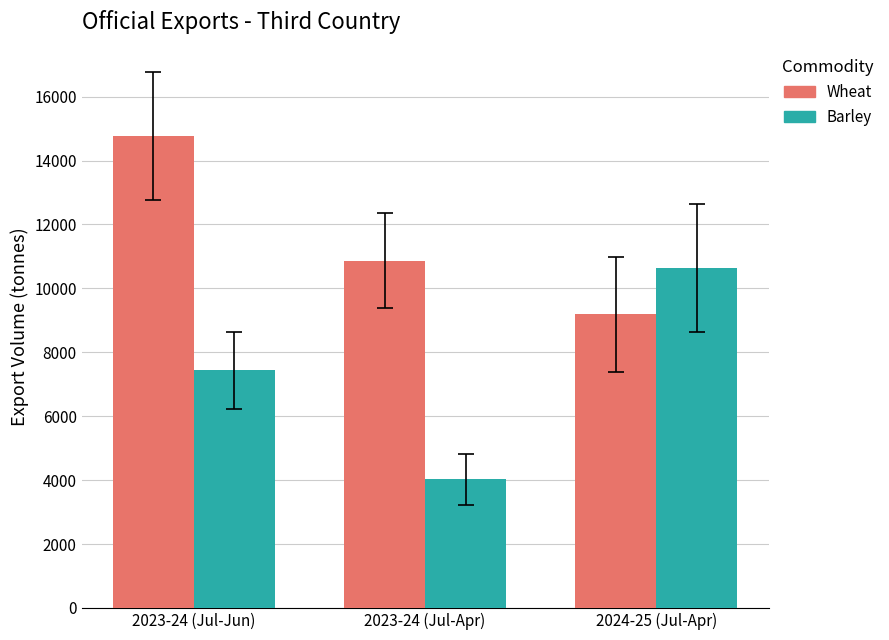

True or false: Barley has a value of 10631 at 2024-25 (Jul-Apr).

True